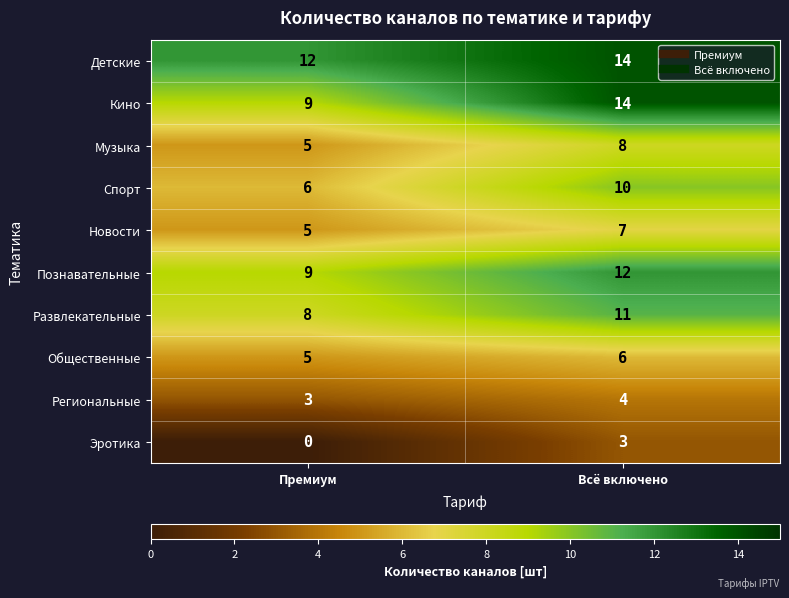

Where is Познавательные nearest to the value 10?

Премиум